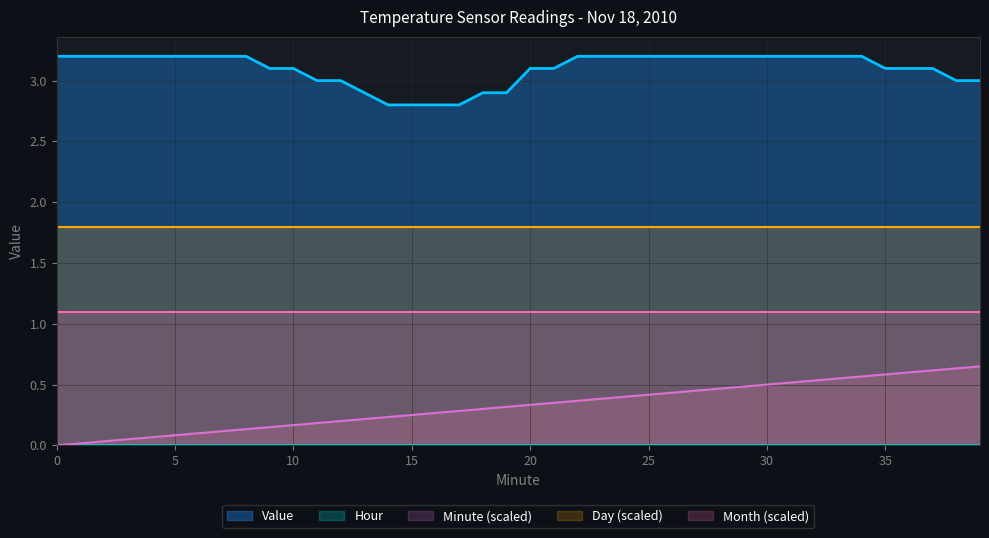

True or false: Value and Minute (scaled) cross at least once.

False